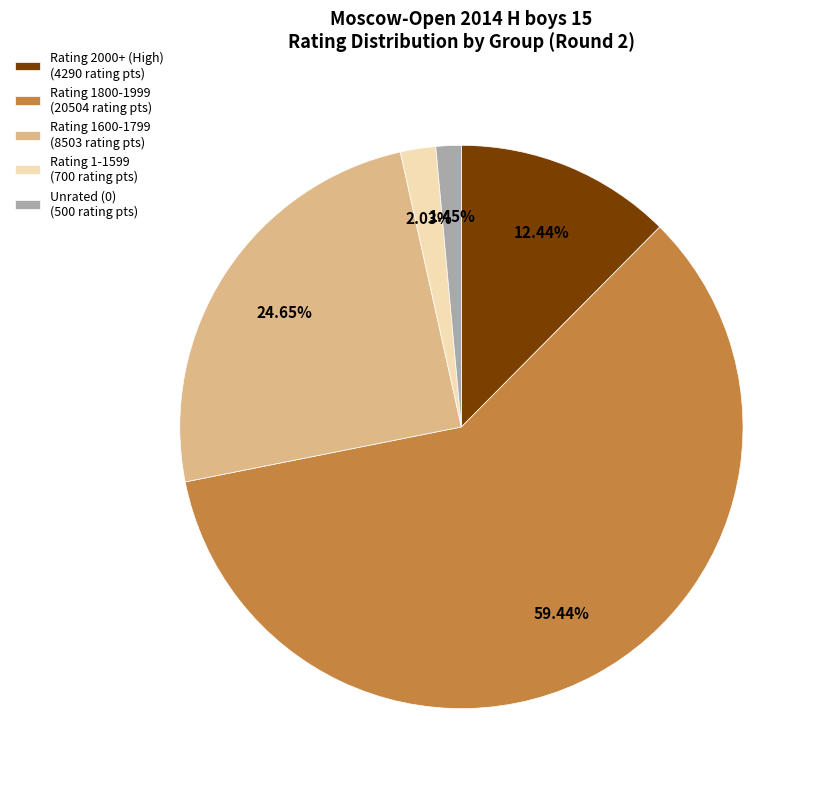

To the nearest percent, what is the difference between the largest and smallest slice percentages?

58%